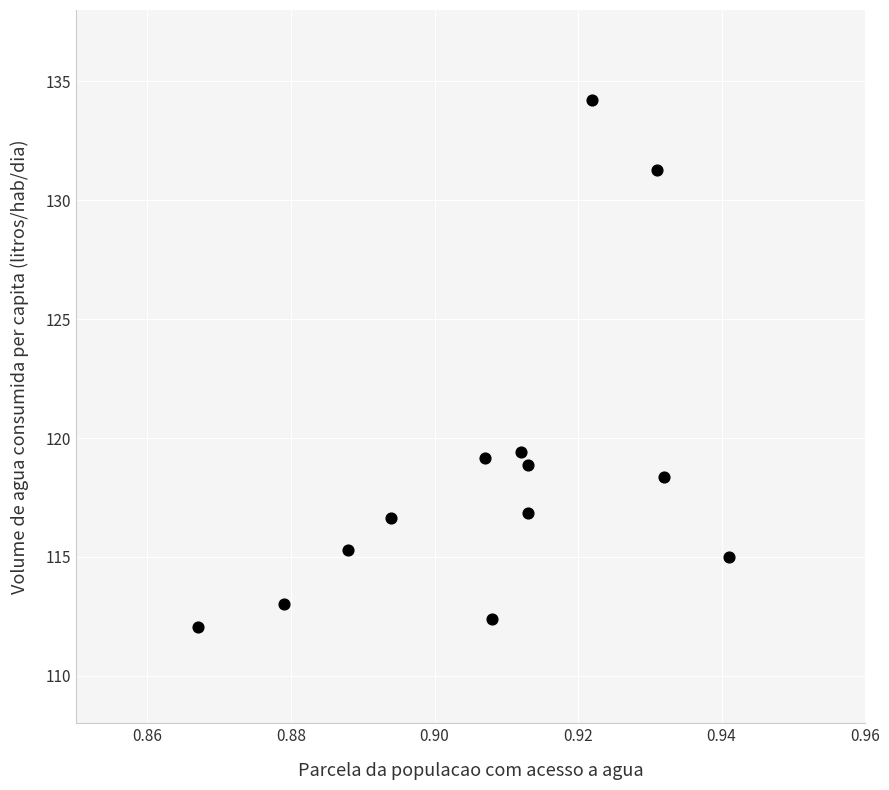

What is the range of Y values (max minus min)?

22.1